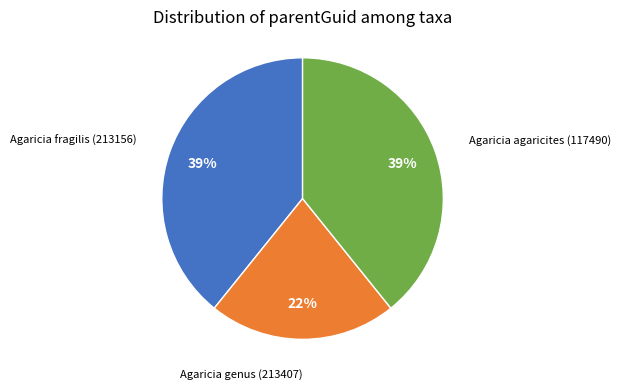

Is there any slice that represents more than half of the pie?

No